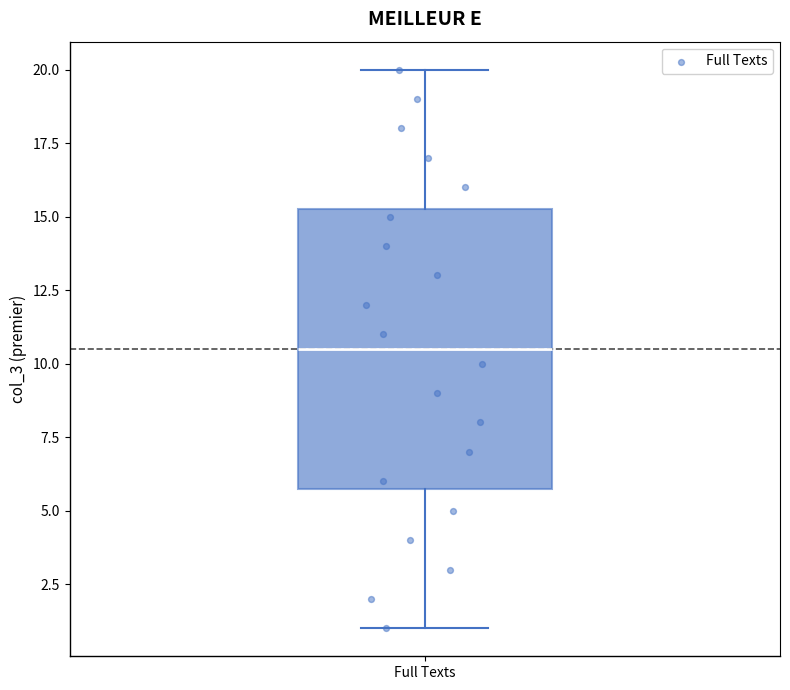

Transcribe this box plot: give where the median line is, the range the box spans, and where the two whiskers end, as read against the y-axis. The values are not printed on the chart, so give them approximately, as read against the axis.

median 10.5, box 6.0 to 15.5, whiskers 1.0 to 20.0